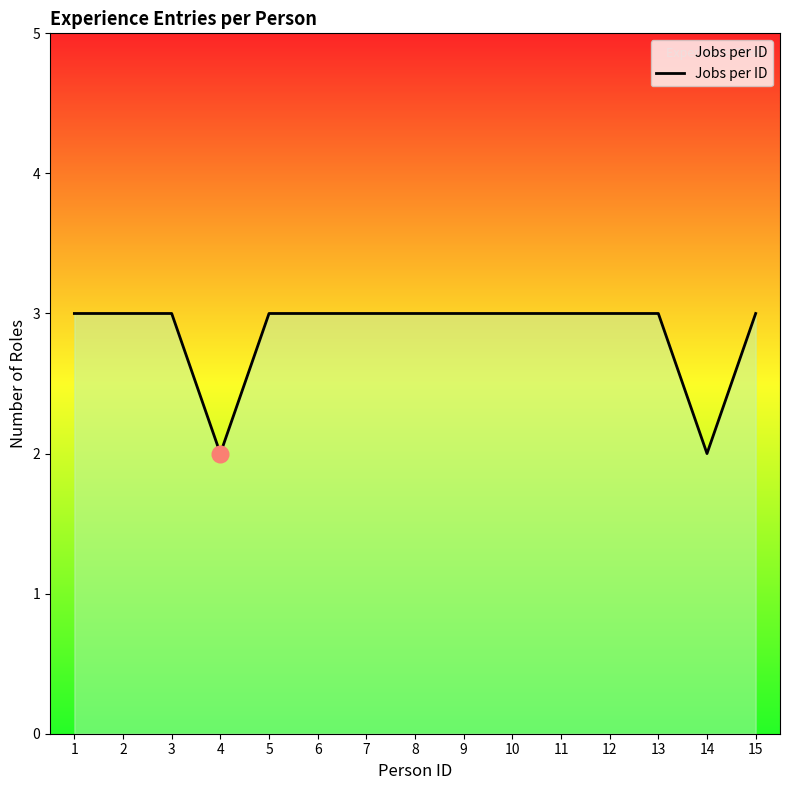

Count the number of data series in this chart.

1